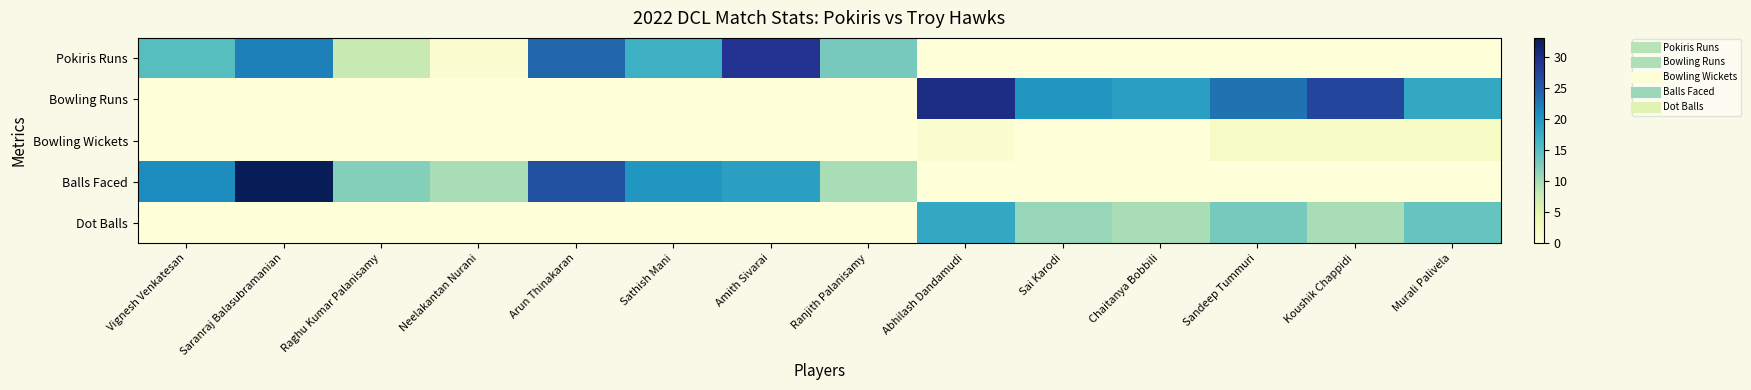

What is the total value across all series at Chaitanya Bobbili?

29